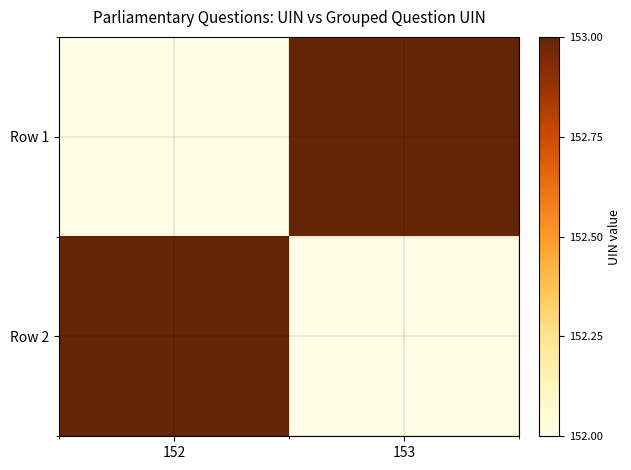

Reading right to left, list all the values displayed in this chart.

Row 1: 153=153	152=152
Row 2: 153=152	152=153